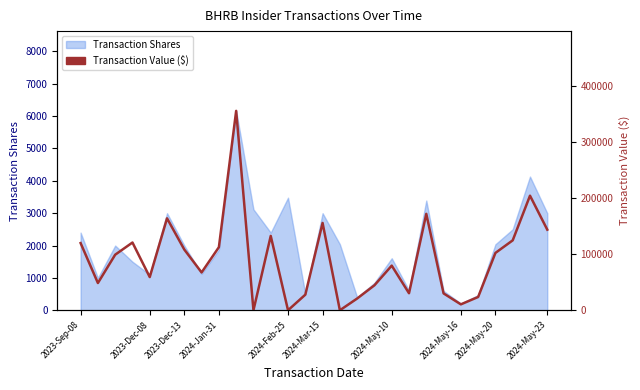

What is the difference between the maximum and minimum values?

356243